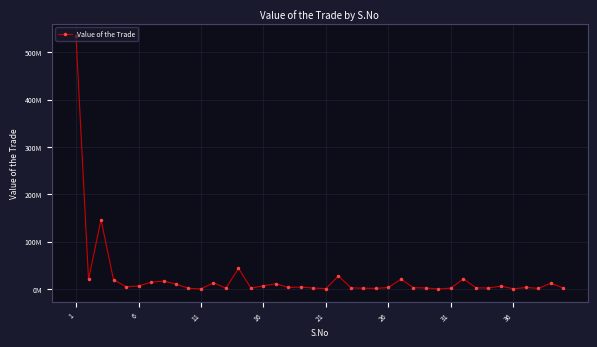

How many points are lower than both their immediate neighbors (excluding endpoints)?

12